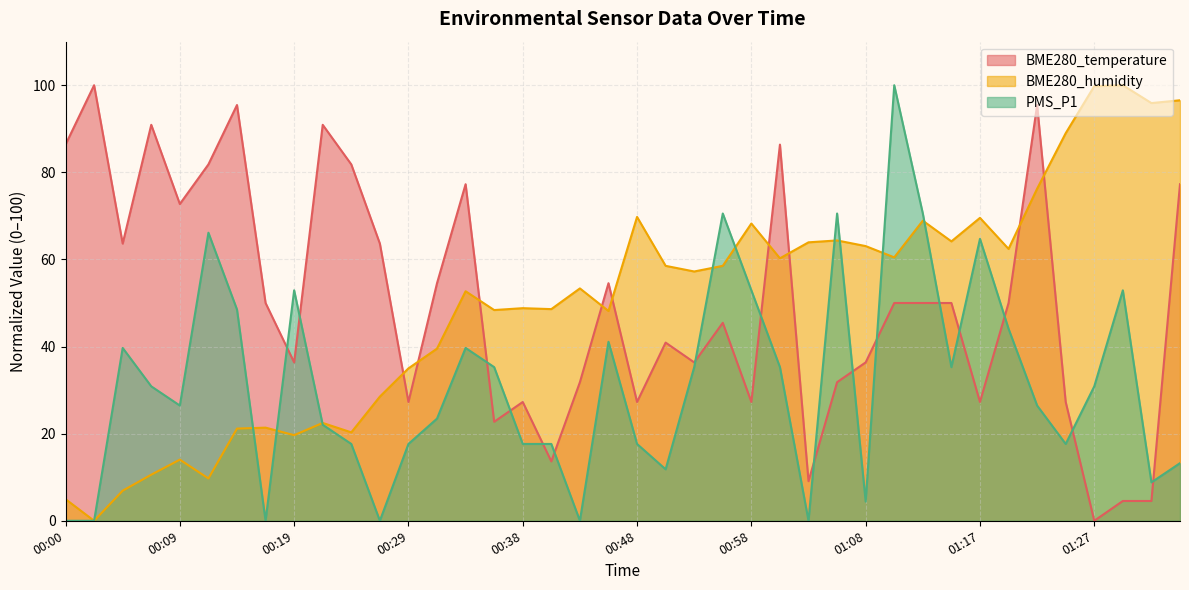

How many interior local valleys does the BME280_humidity series have?

13